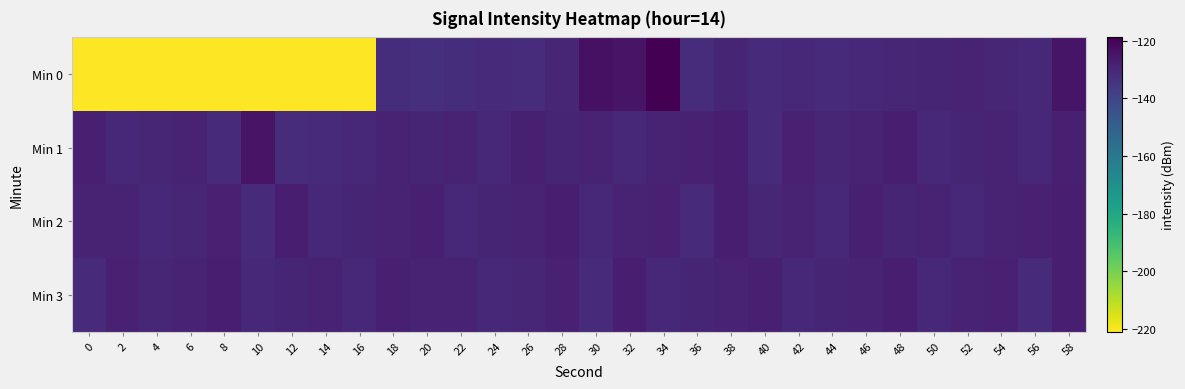

At 4, list the series in order from largest to smallest.

Min 3, Min 1, Min 2, Min 0